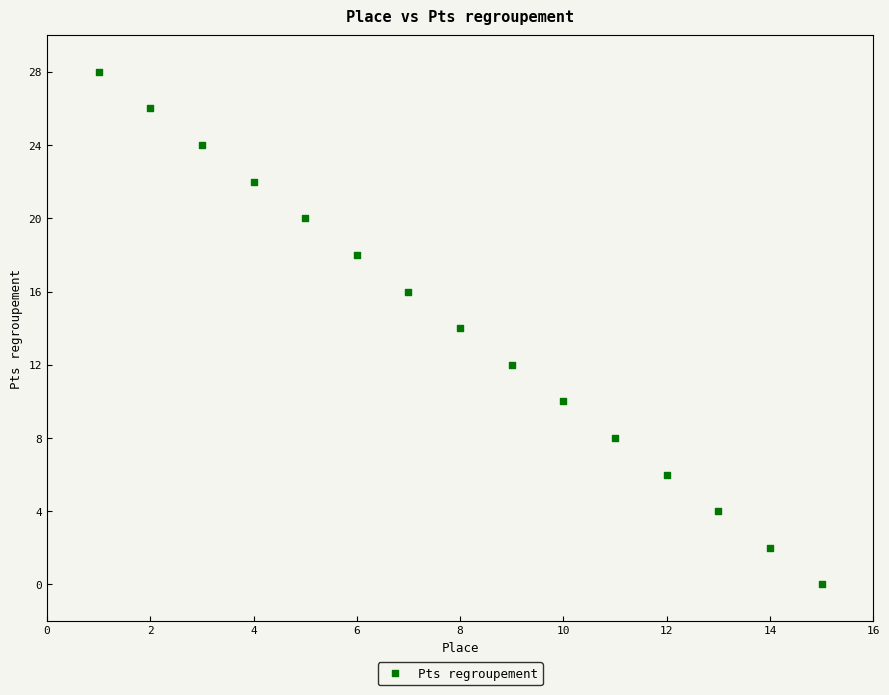

What is the range of Y values (max minus min)?

28